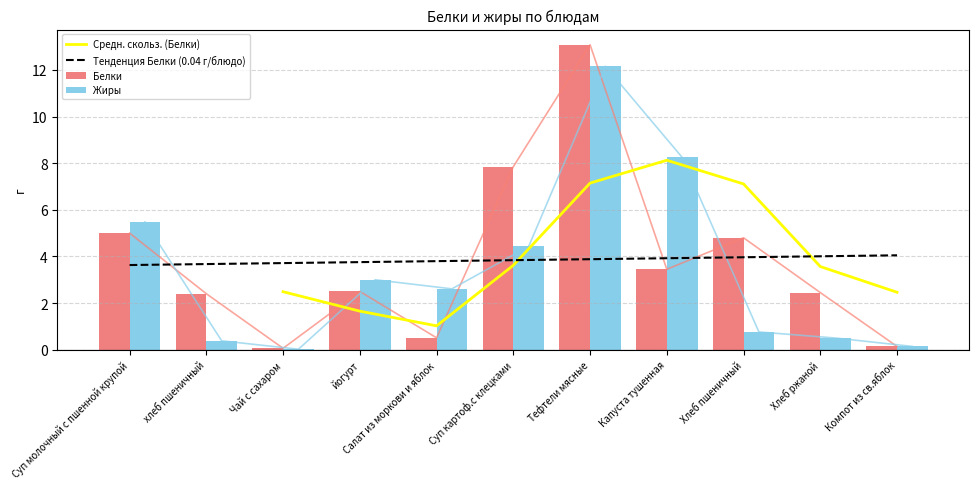

What is the maximum value for Жиры?

12.2